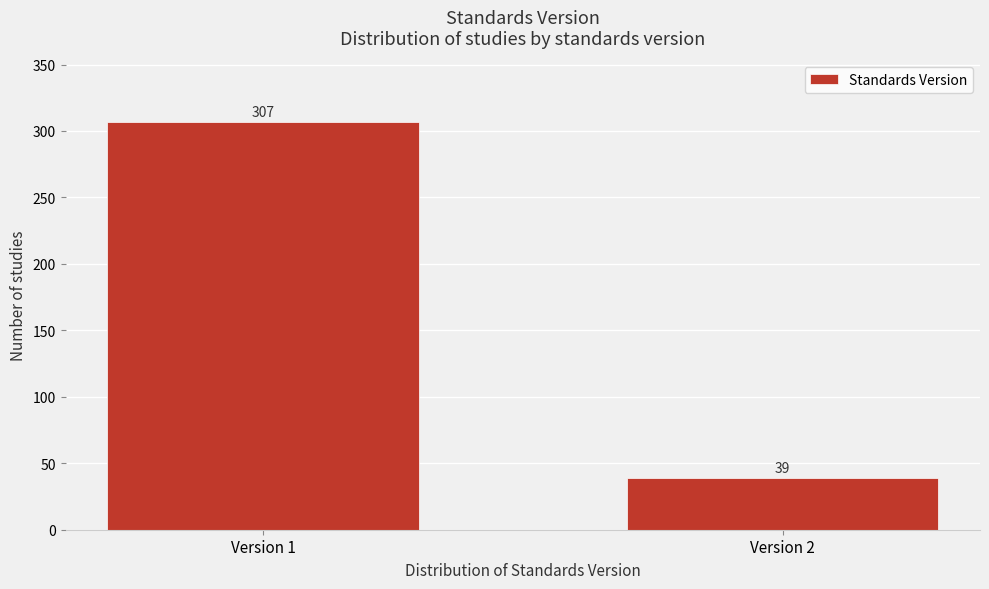

Reading right to left, transcribe all the data shown in this chart.

39	307